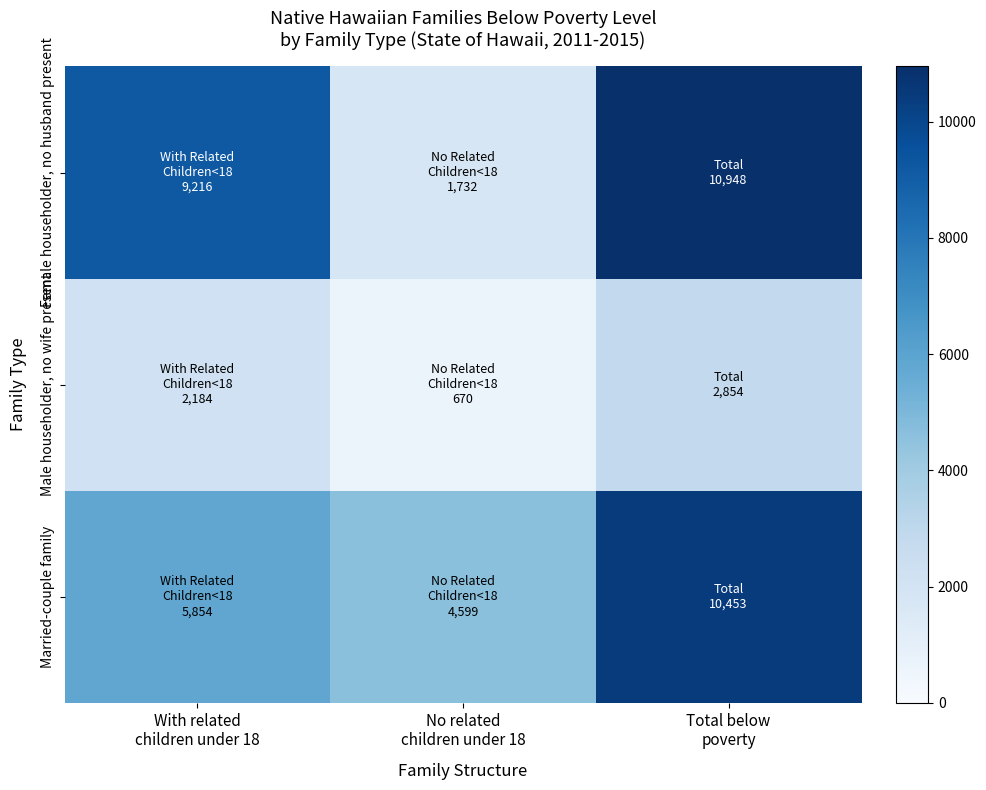

How many data points does each series have?

3